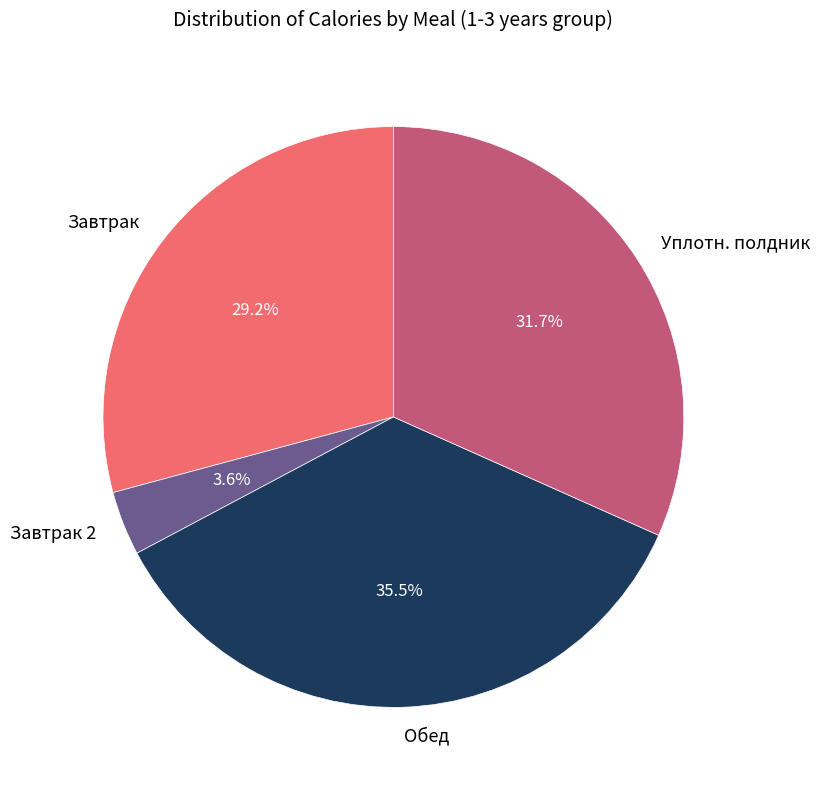

Which category has the biggest portion of the pie?

Обед